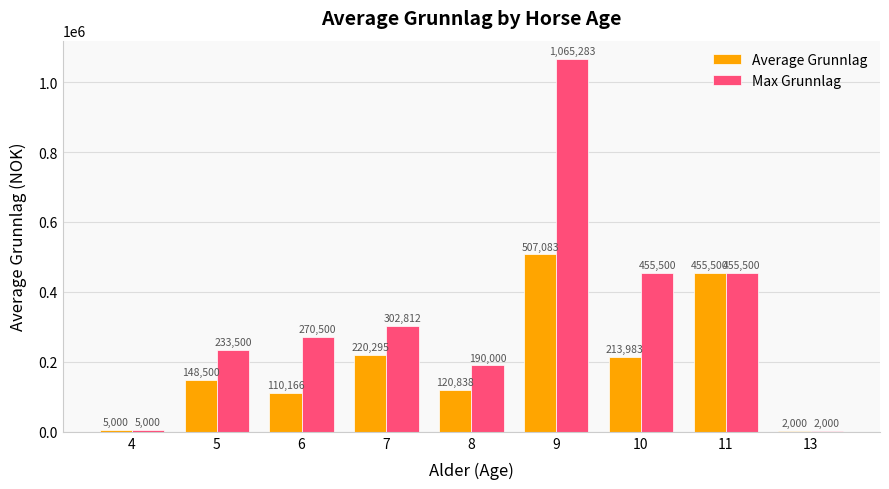

What is the sum of all Average Grunnlag values?

1783367.0